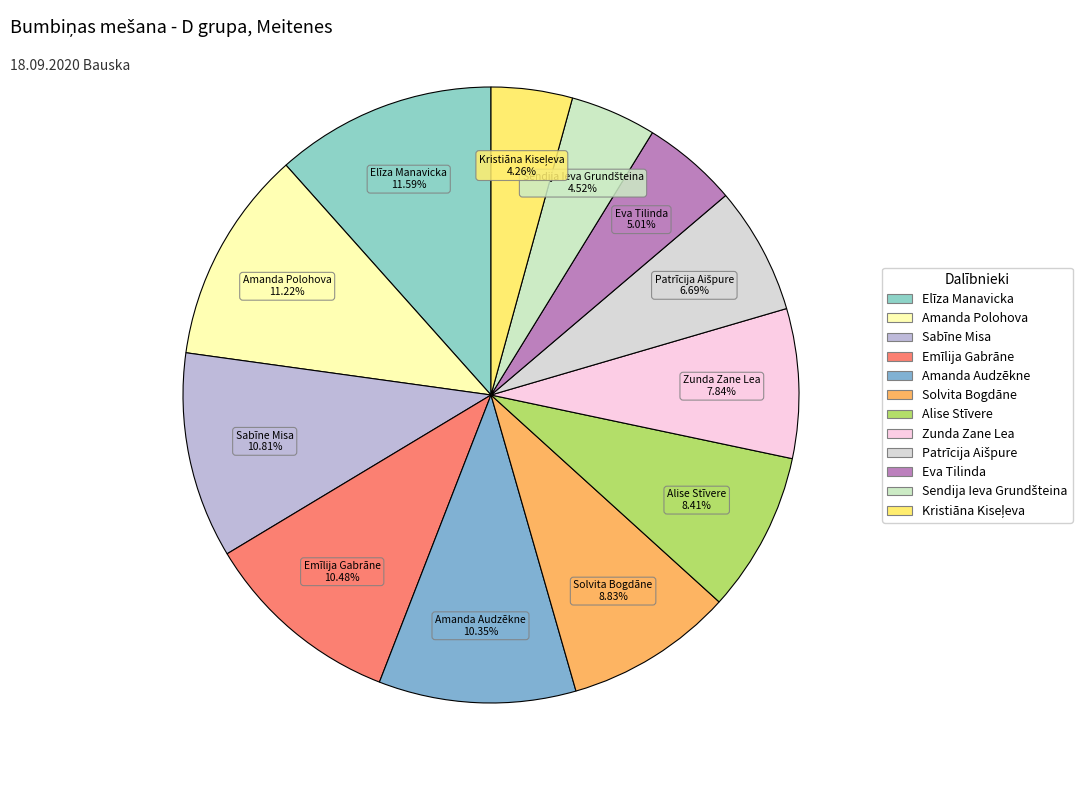

To the nearest percent, what portion does Sabīne Misa represent?

11%